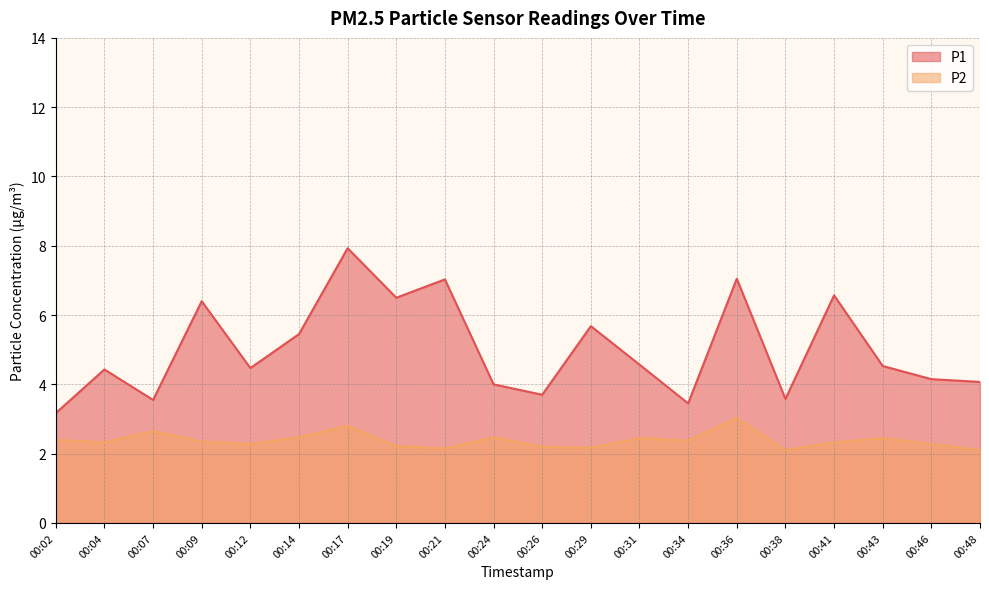

The P2 series shows 4.1 at 00:14. True or false?

False